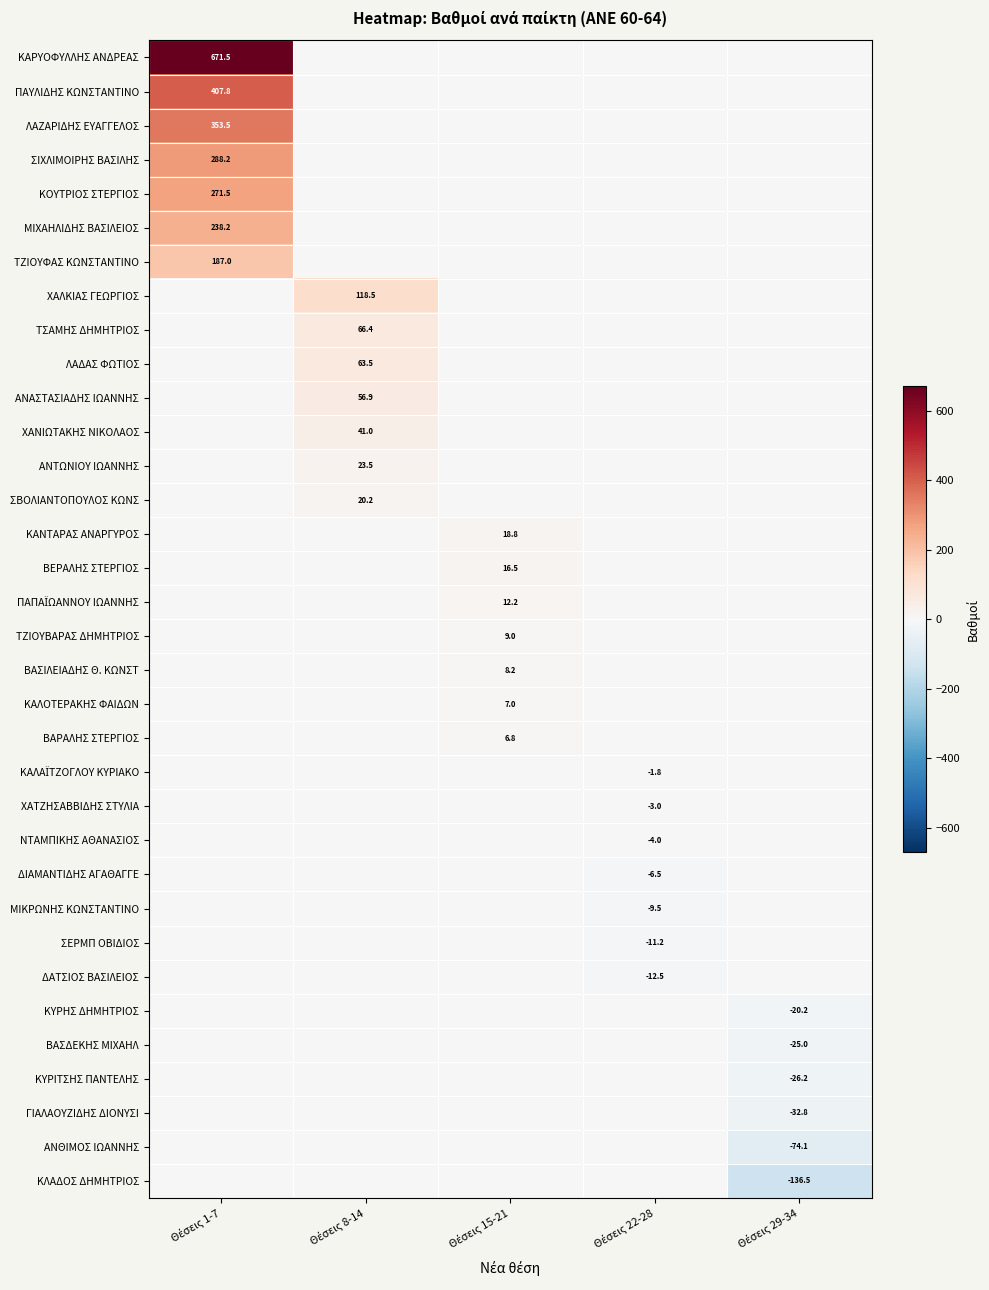

How many categories are shown in the chart?

5